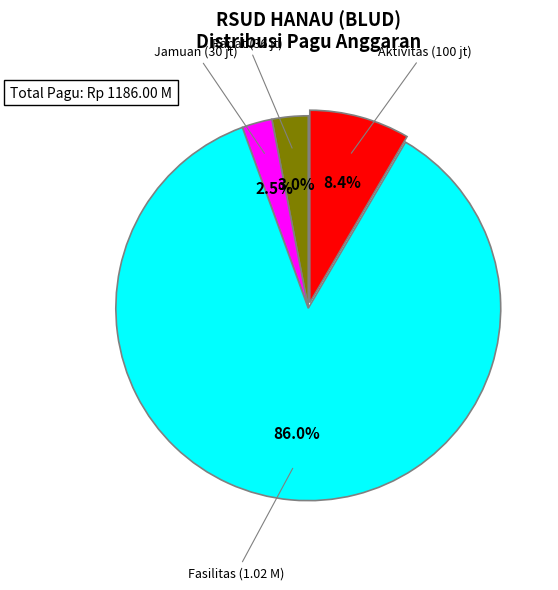

Is there a majority slice in this chart?

Yes